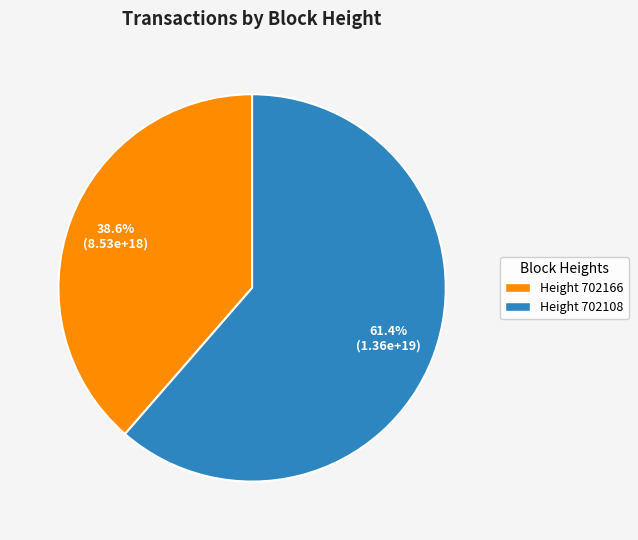

Which has a higher value, Height 702108 or Height 702166?

Height 702108